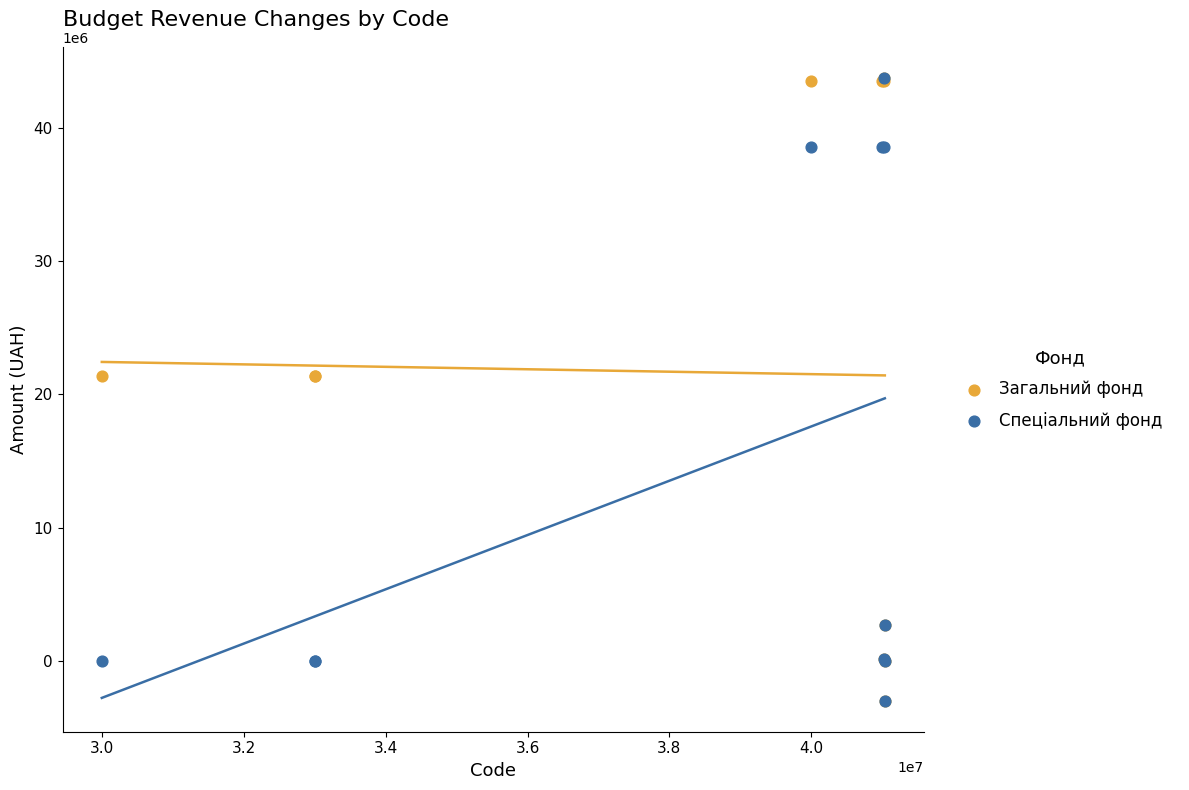

What are all the series names shown in the legend?

Загальний фонд, Спеціальний фонд